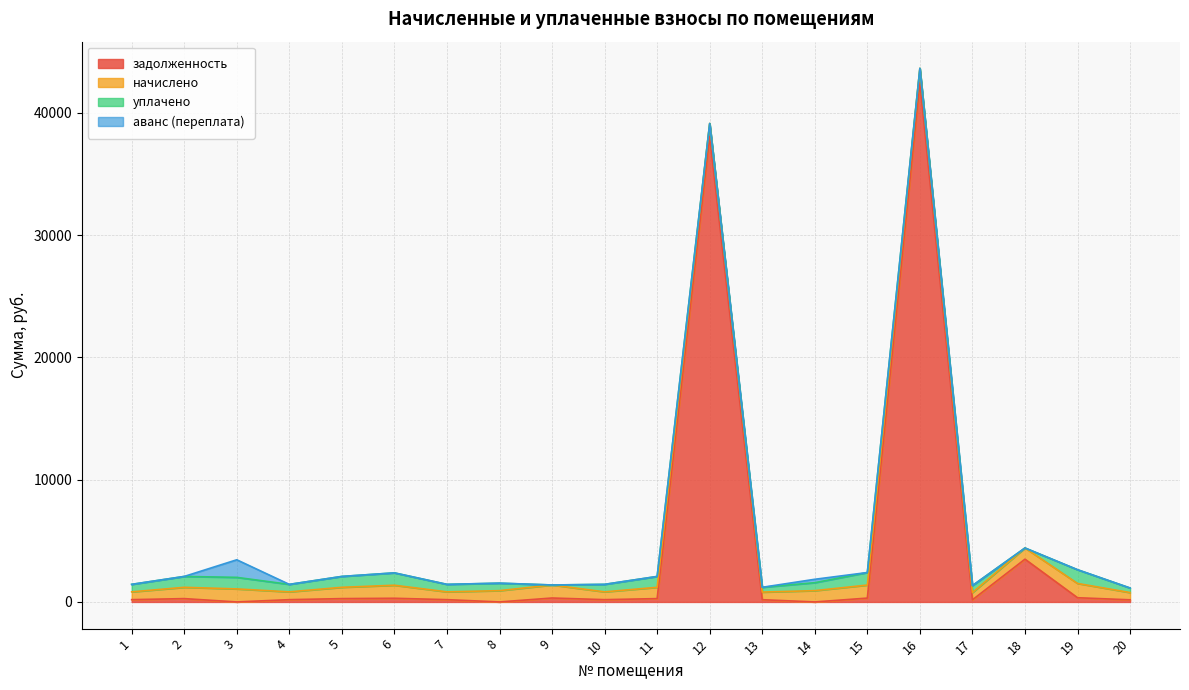

True or false: аванс (переплата) has more than 1 points higher than both neighbors.

True